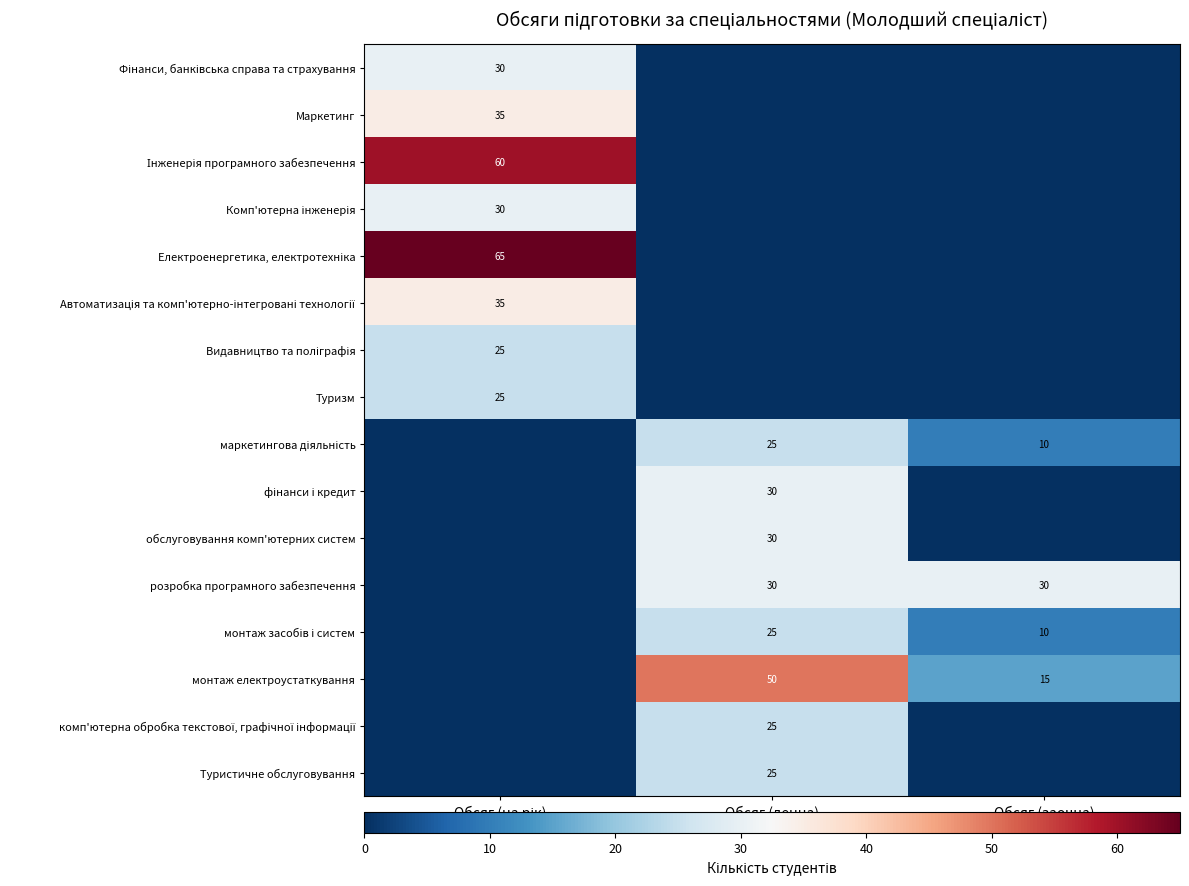

The value of монтаж електроустаткування at Обсяг (заочна) is 21. True or false?

False